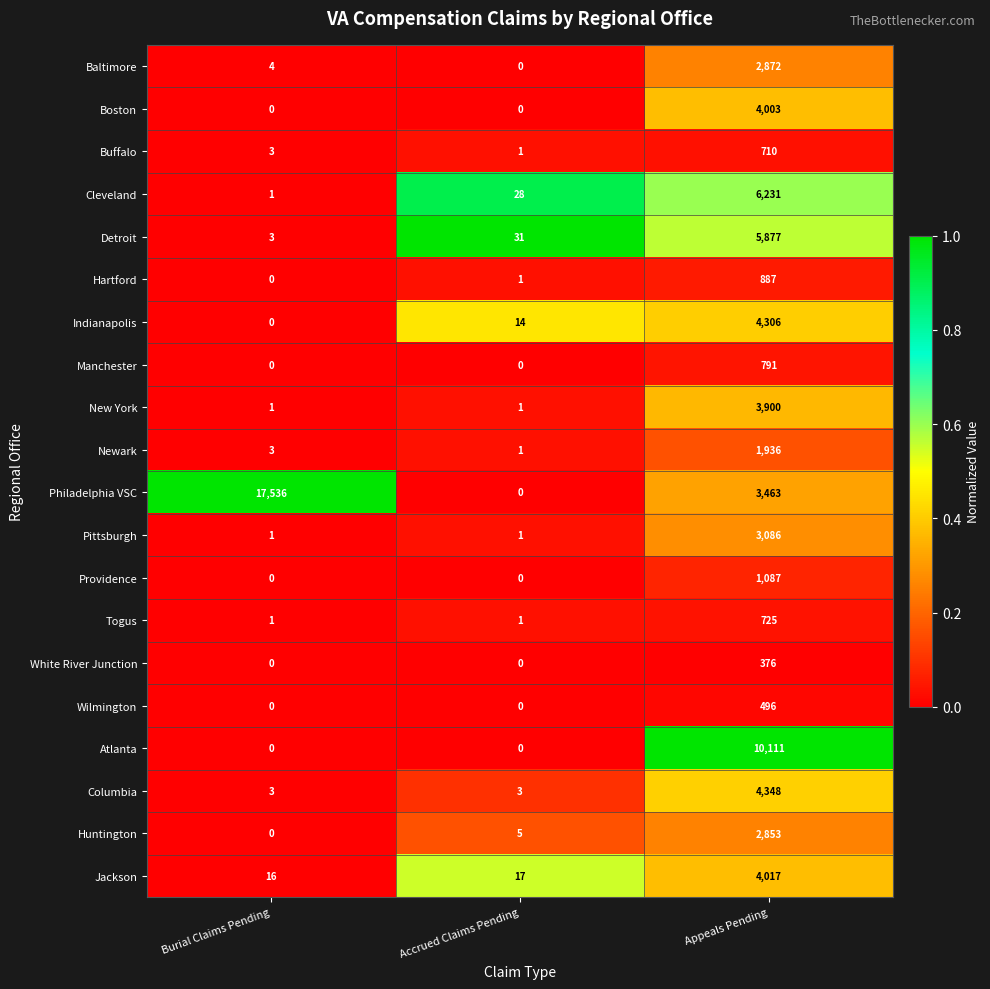

What is the difference between the highest and lowest values at Appeals Pending?

9735